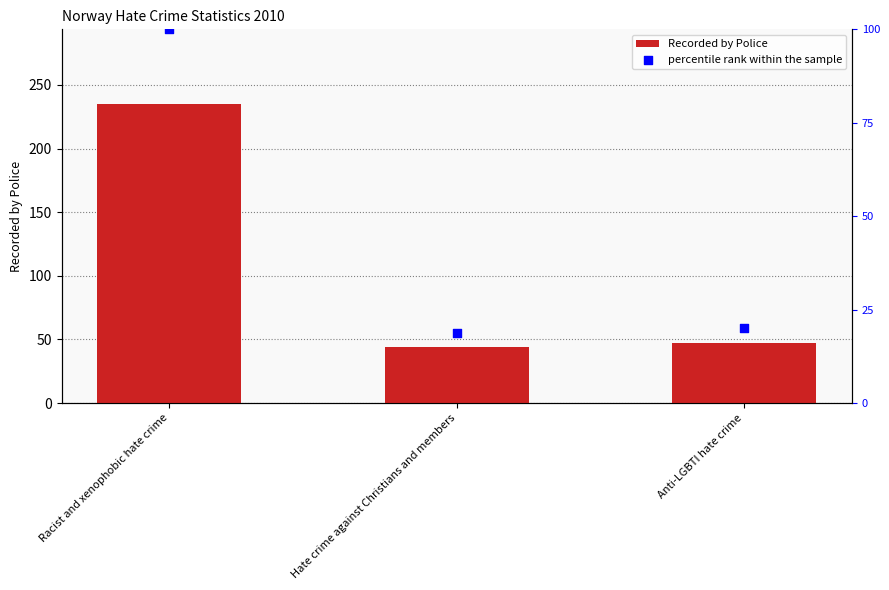

What are all the series names shown in the legend?

Recorded by Police, percentile rank within the sample